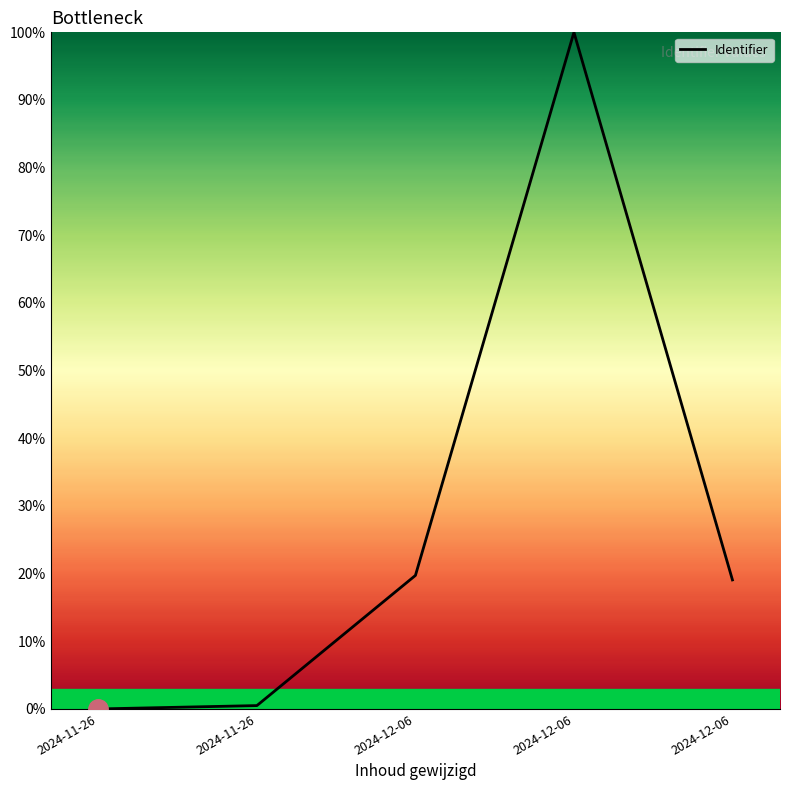

Reading right to left, what are all the values shown in this chart?

2024-12-06=19.1	2024-12-06=100.0	2024-12-06=19.7	2024-11-26=0.5	2024-11-26=0.0